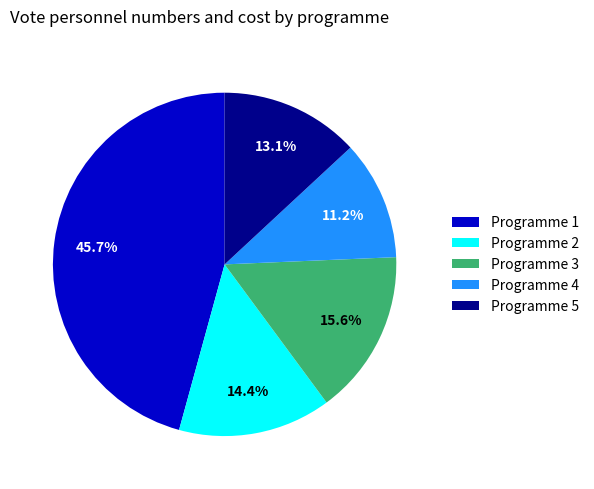

Is Programme 2 the majority of the pie?

No